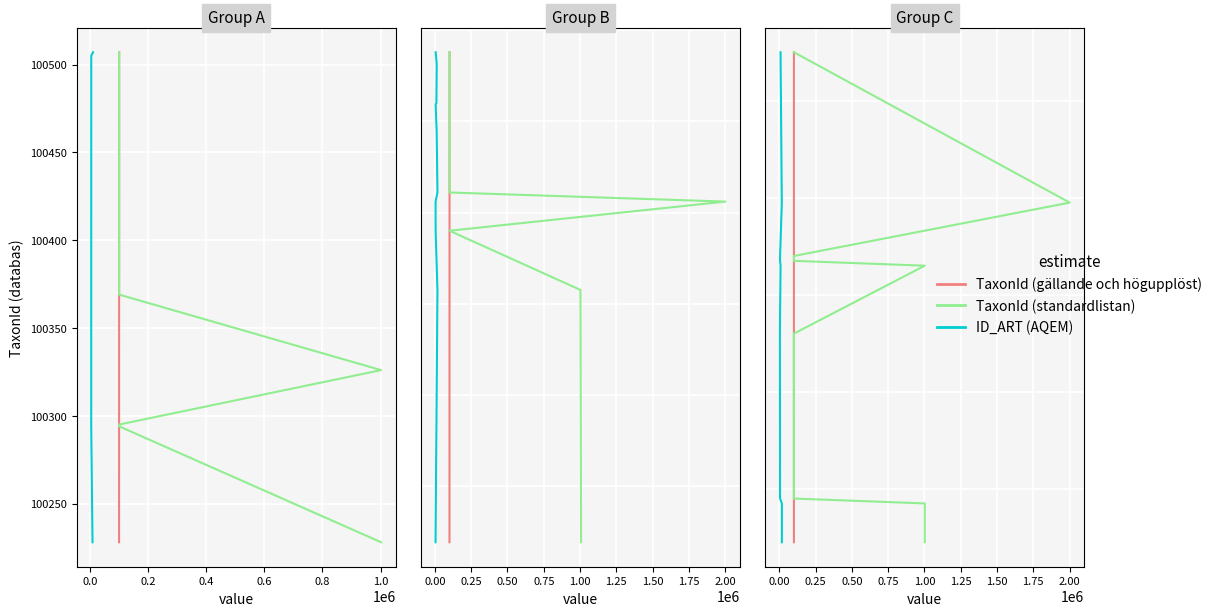

Is the value of TaxonId (standardlistan) at 11 greater than the value of ID_ART (AQEM) at 1.0?

Yes